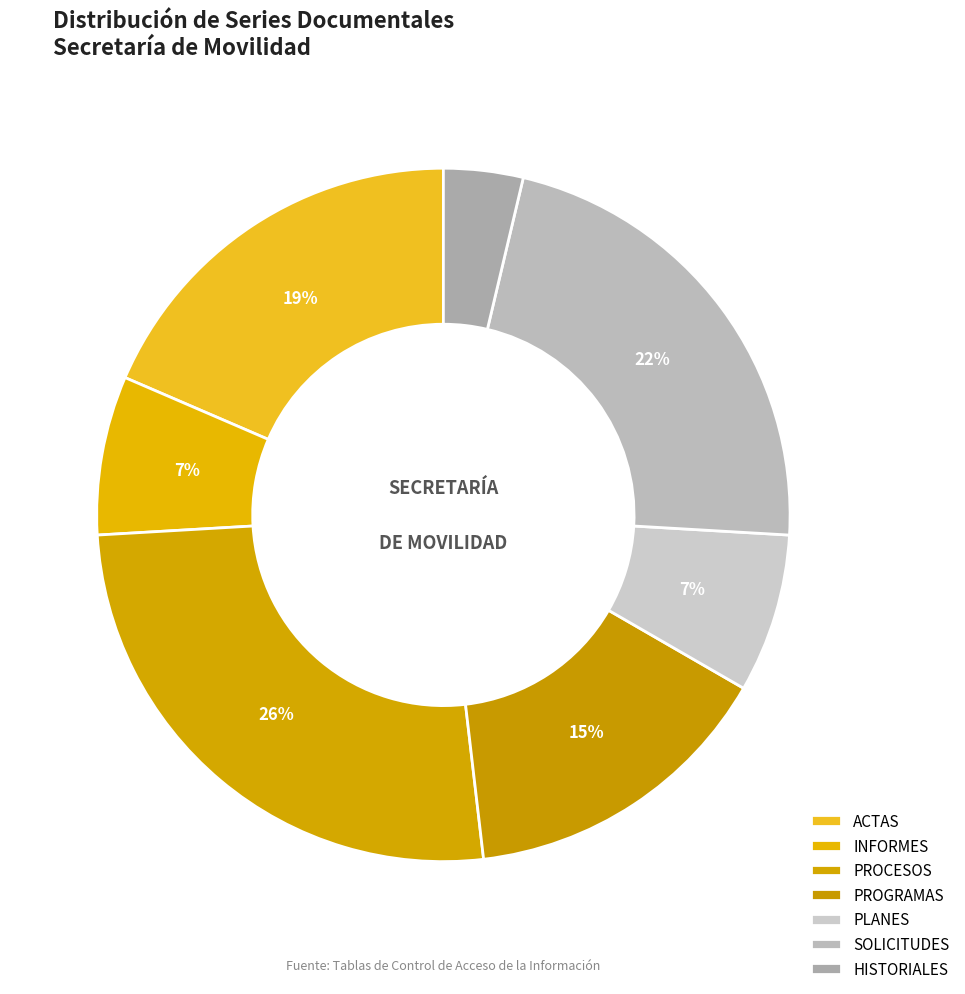

To the nearest percent, what is the average slice percentage?

14%